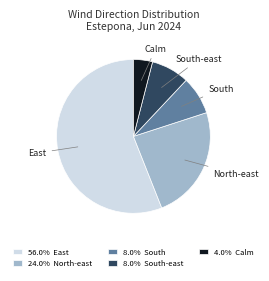

Between South-east and East, which is larger?

East